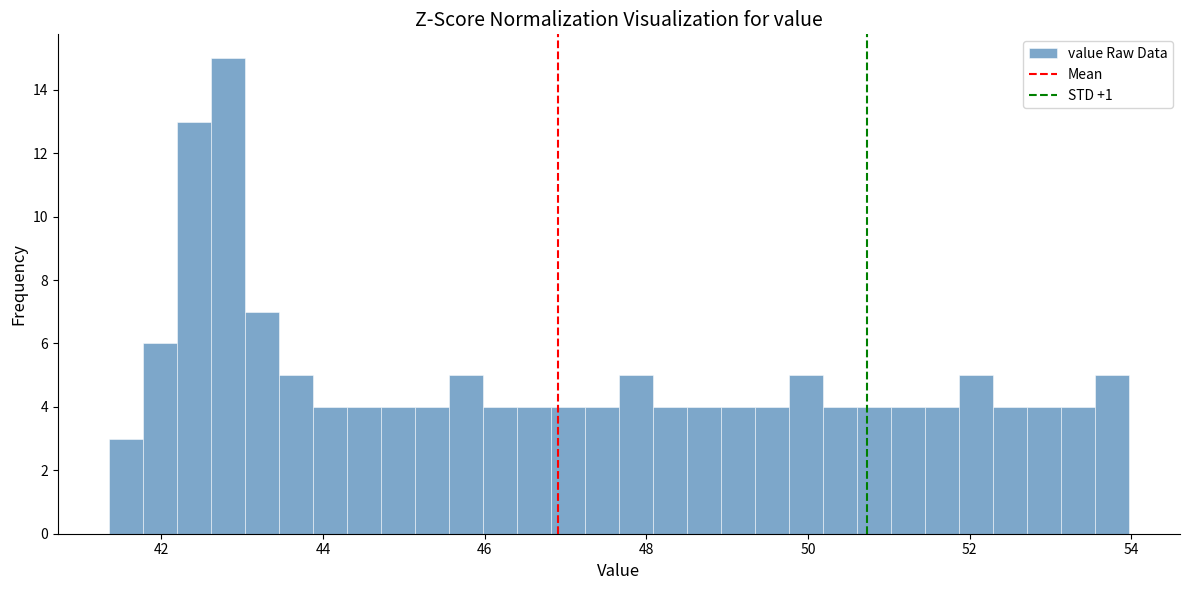

Around what value on the x-axis is the tallest bar? Give the approximate position of its centre, as read against the axis.

42.8